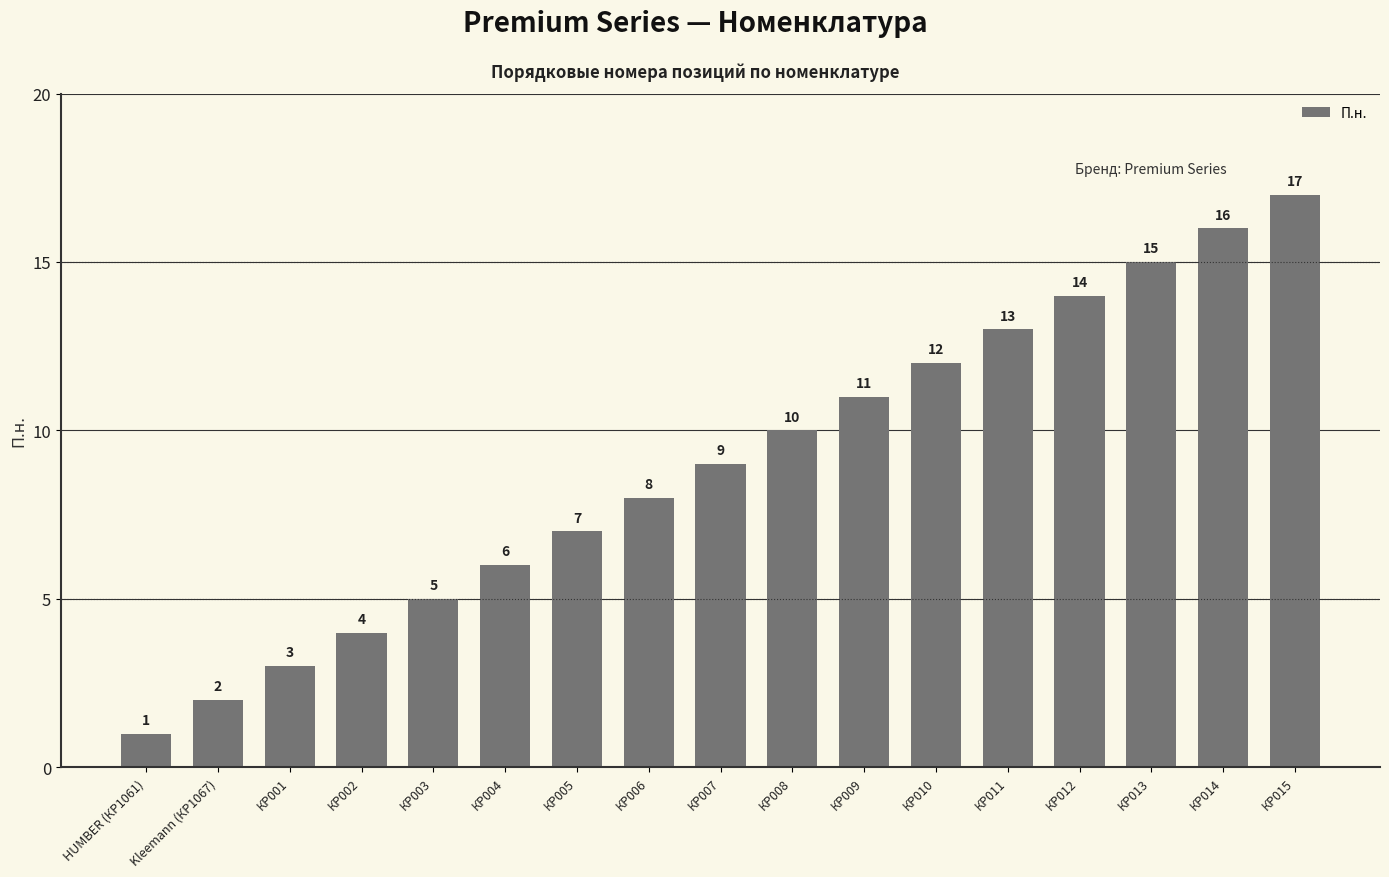

Which label corresponds to the smallest value in the chart?

HUMBER (КР1061)